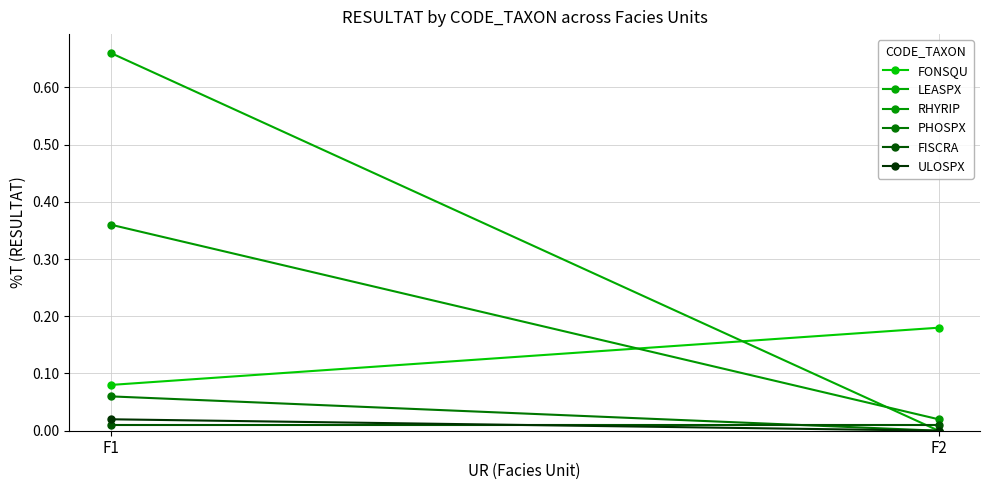

What value does the PHOSPX series have at F1?

0.1